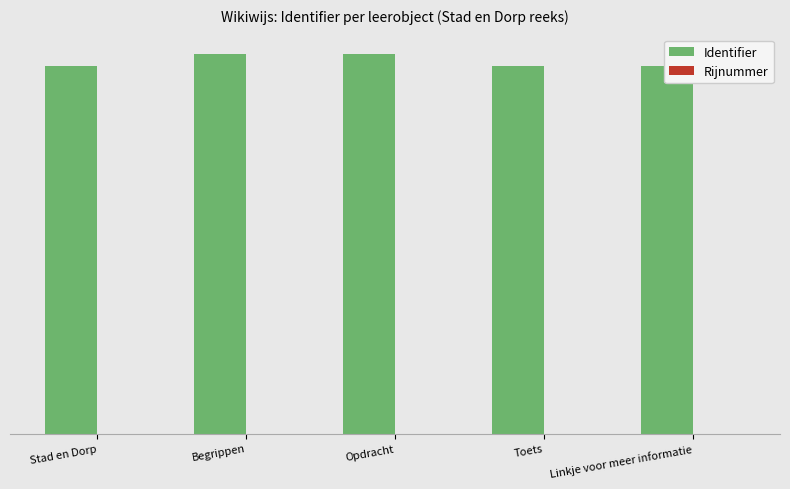

Are the bars horizontal?

No